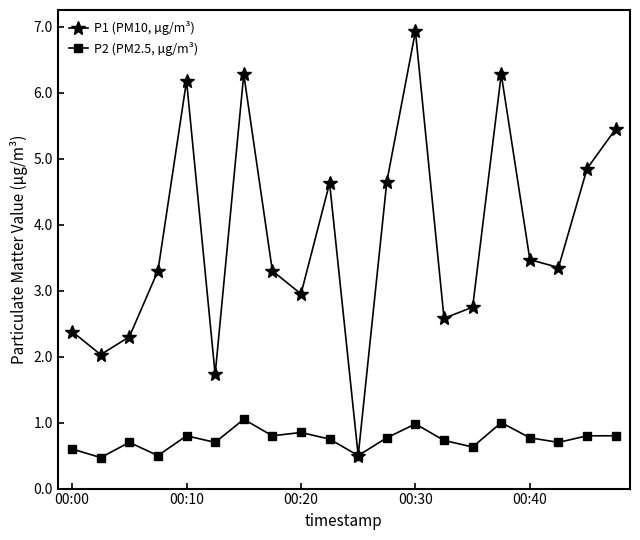

At how many categories does at least one series exceed 3?

12